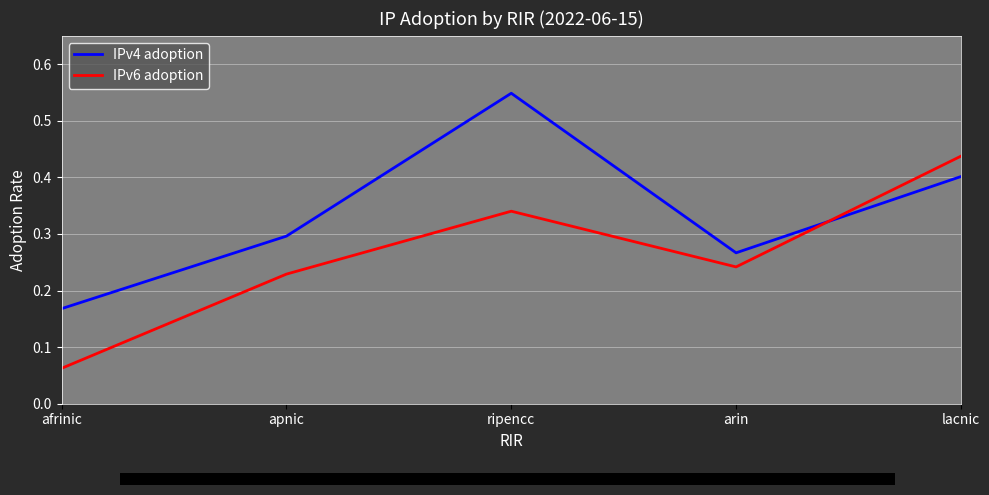

At which label does IPv6 adoption reach its peak?

lacnic